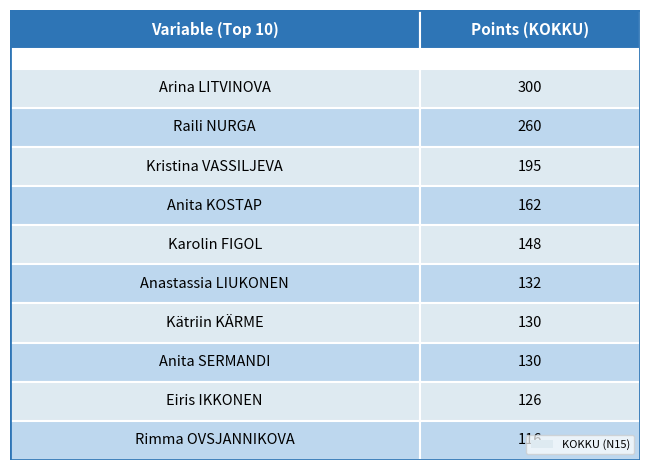

The value at Rimma OVSJANNIKOVA is 116. True or false?

True